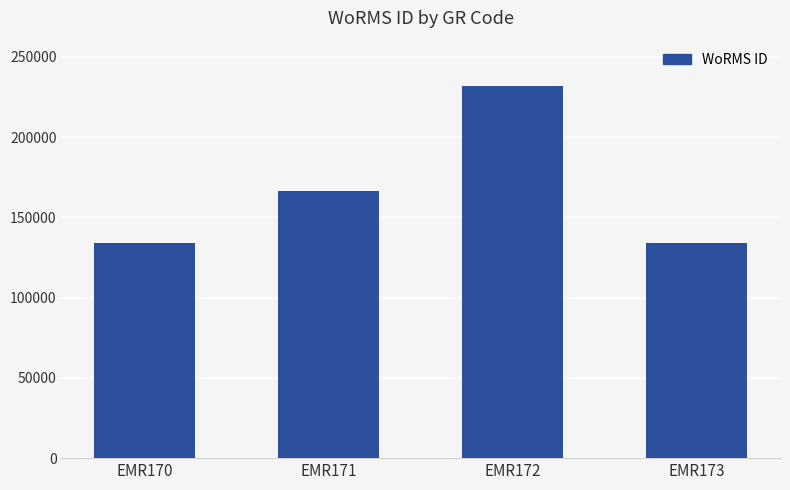

Where is the data nearest to the value 182968?

EMR171